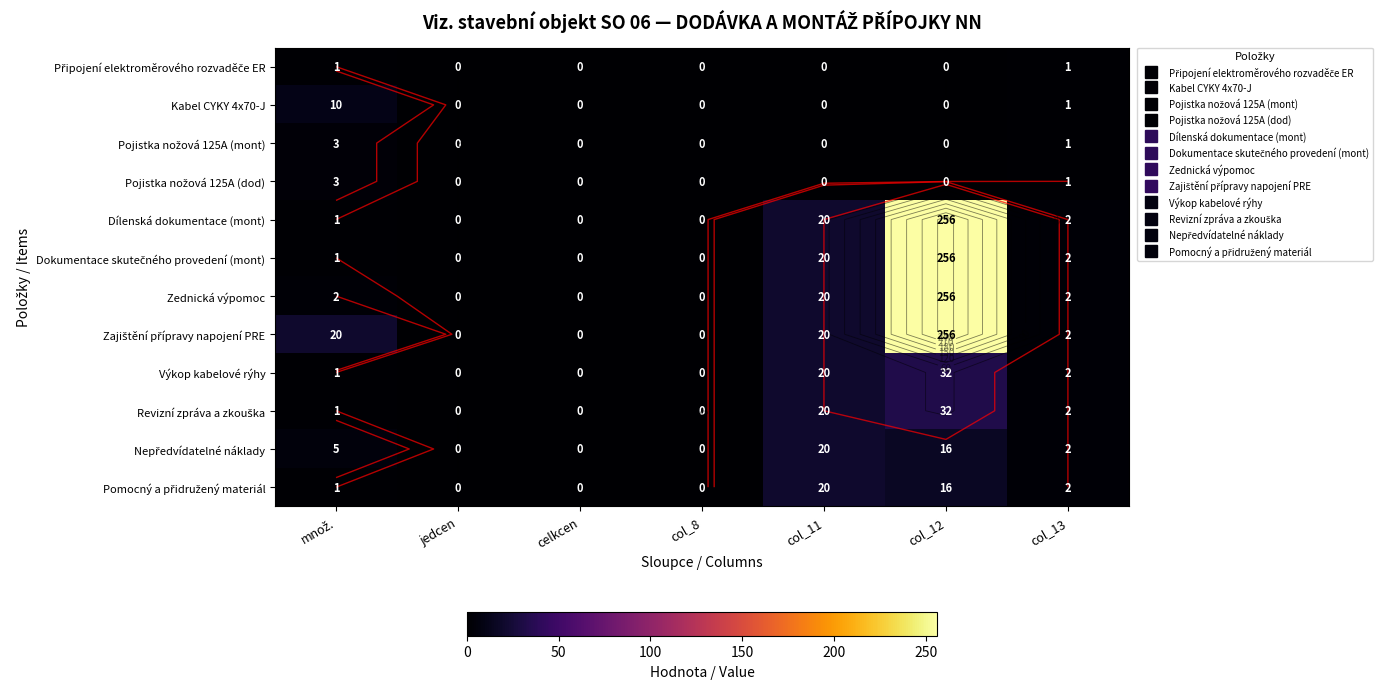

What is the sum of all Pojistka nožová 125A (mont) values?

4